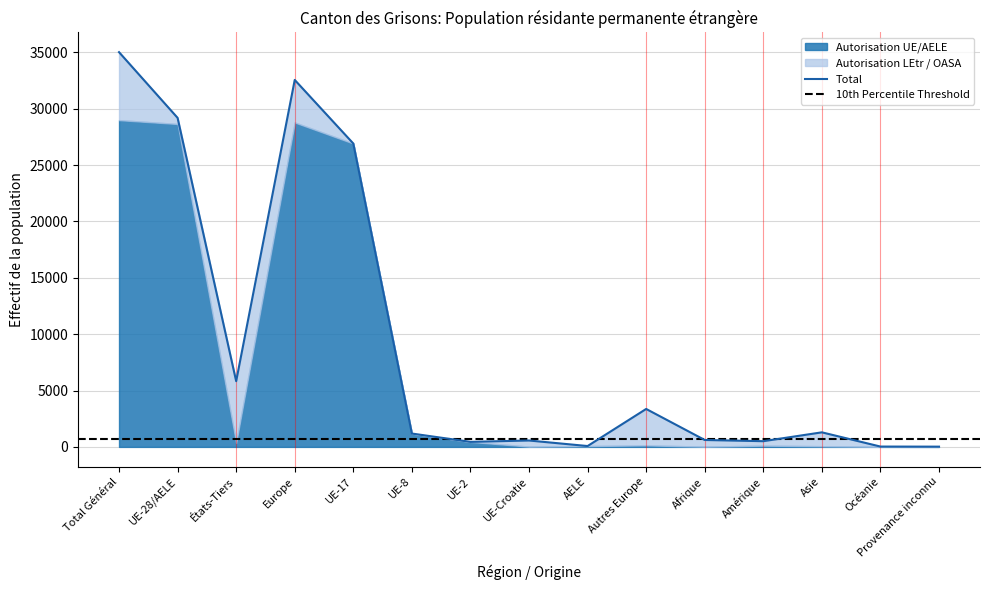

The Autorisation LEtr / OASA series shows 6030 at Total Général. True or false?

True